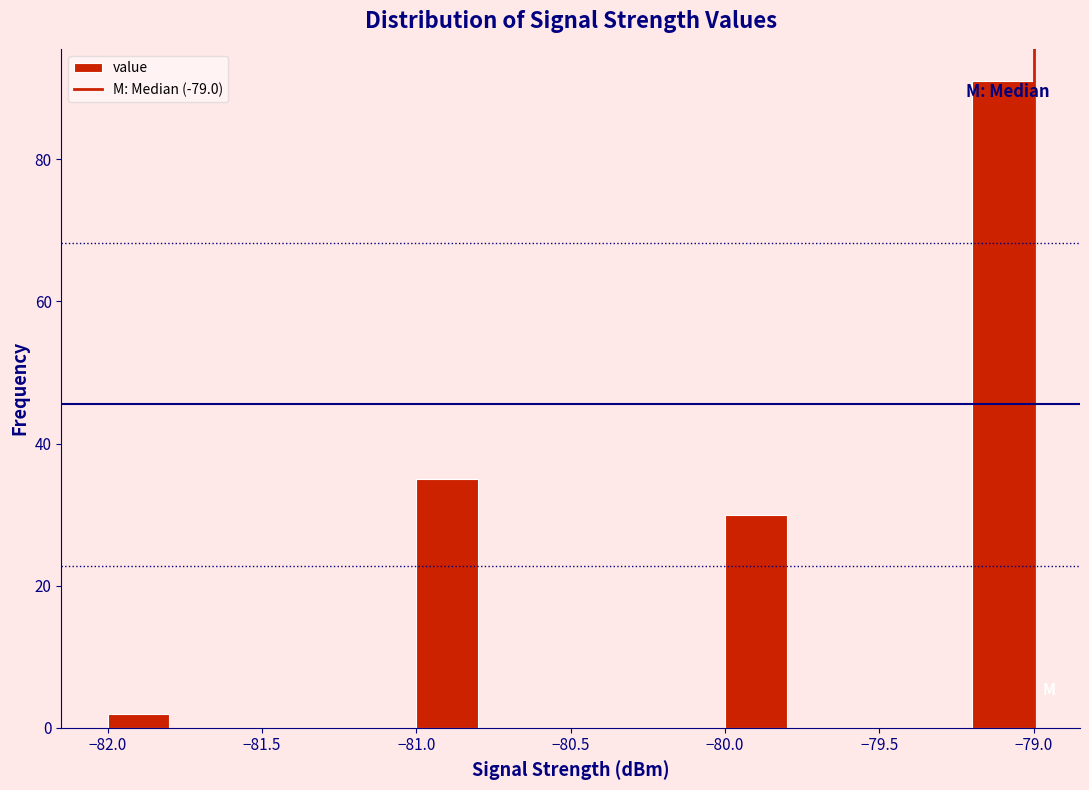

Over which range of the x-axis is the bar tallest?

-79.2 to -79.0